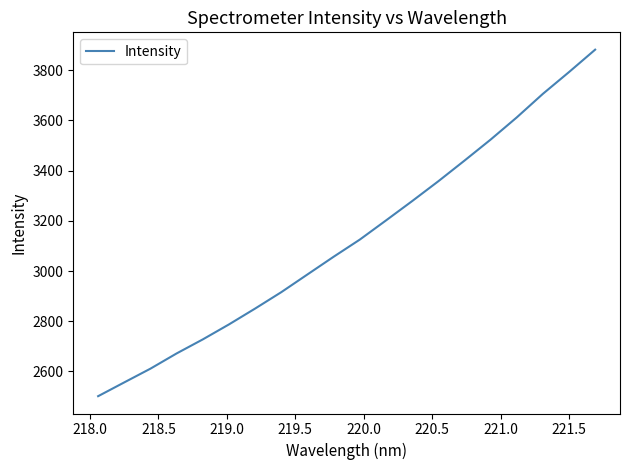

What is the average value?

3129.1